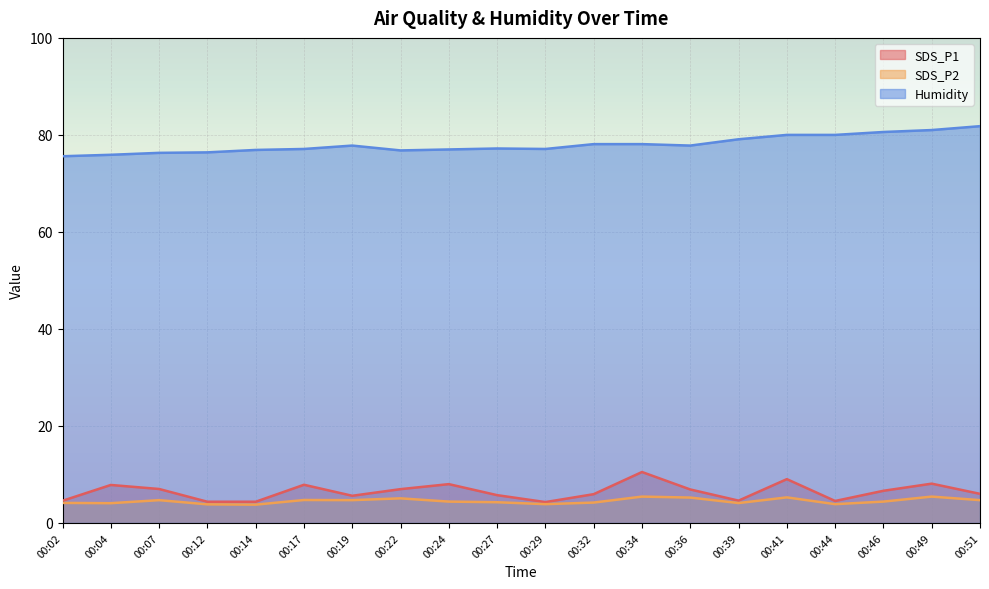

What is the sum of the Humidity values at 00:49 and 00:17?

158.1